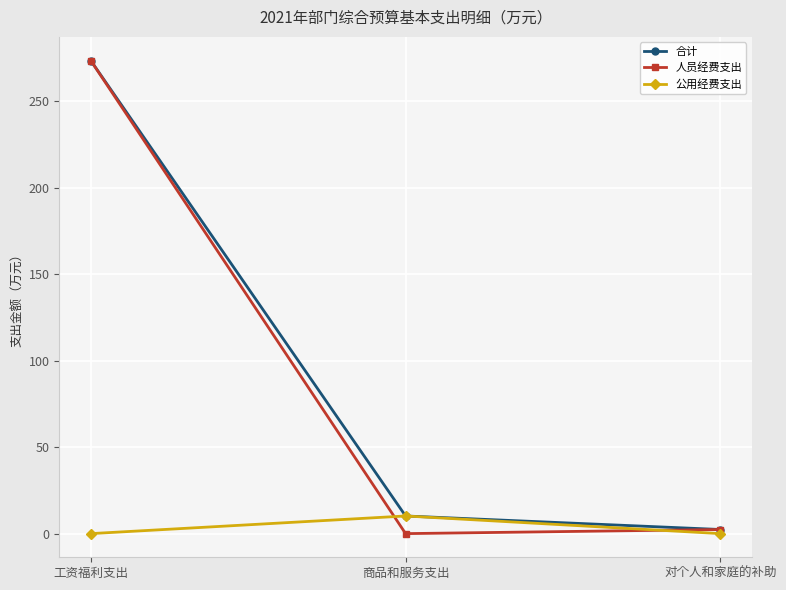

What is the total value across all series at 商品和服务支出?

20.4